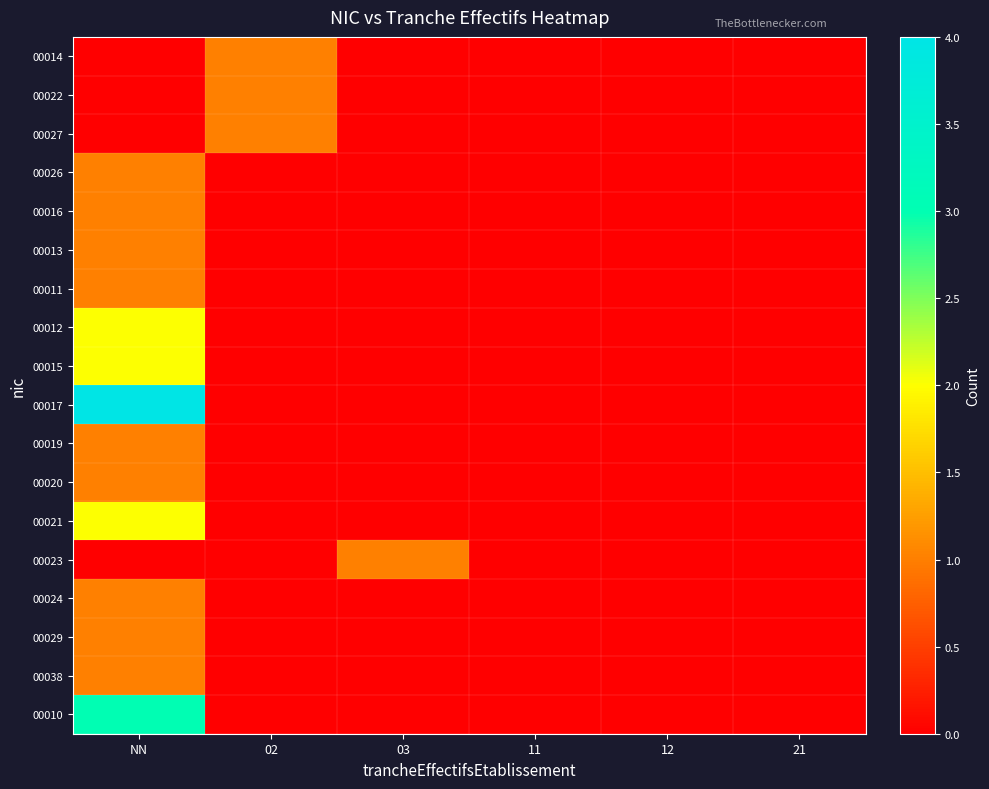

Which series has the largest range (max minus min)?

00017